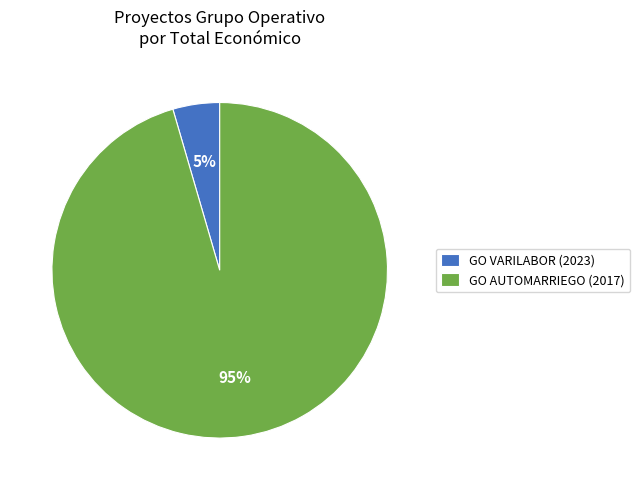

Combined, do GO VARILABOR (2023) and GO AUTOMARRIEGO (2017) account for over 50%?

Yes